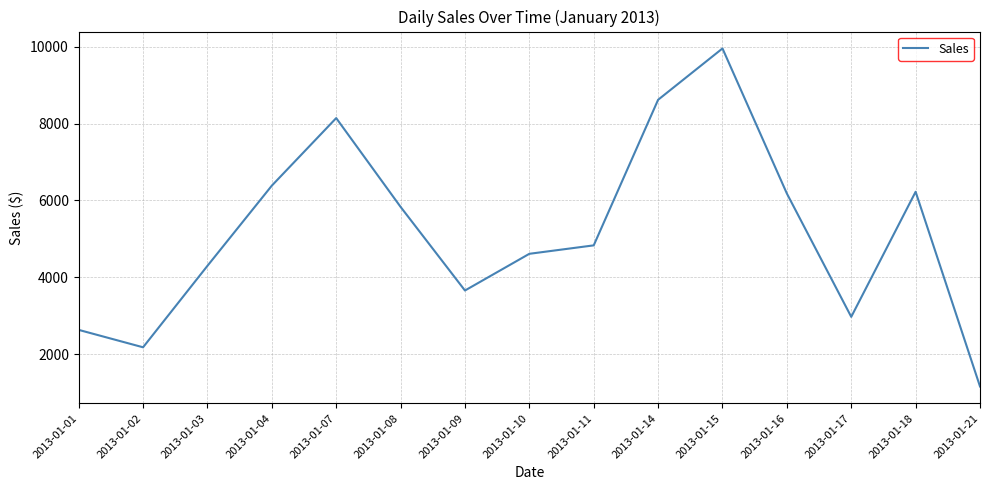

Where is the data nearest to the value 5558?

2013-01-08